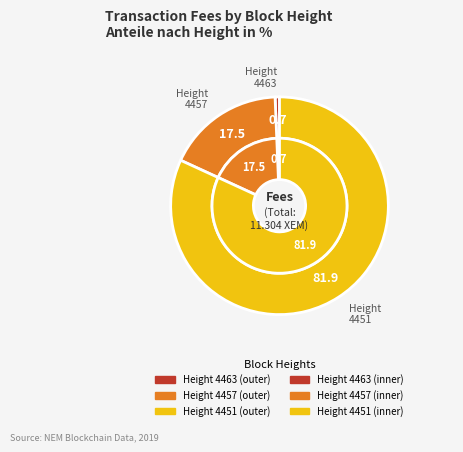

Combined, what portion of the pie is 4463 and 4451?

82.5%